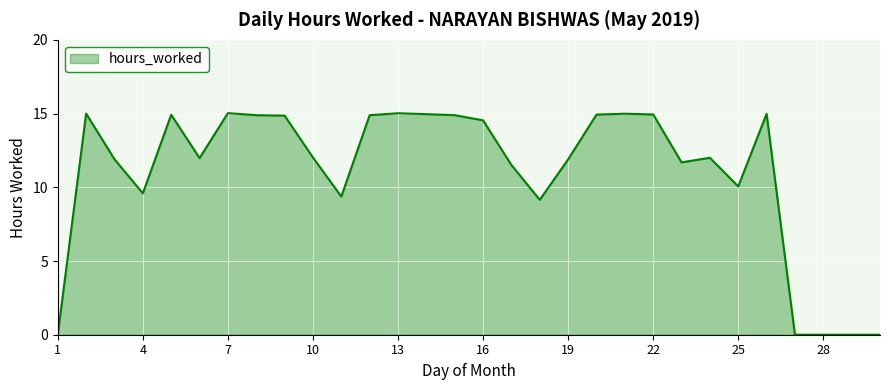

What is the sum of all values?

330.0